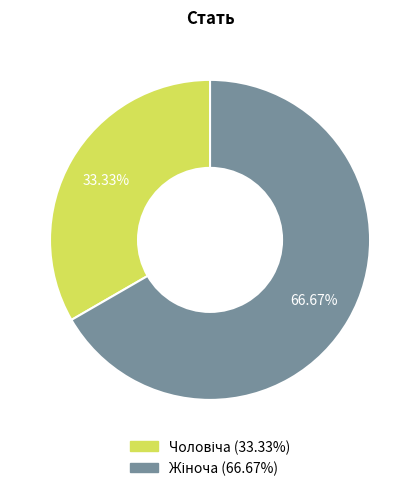

Does any single category account for the majority?

Yes